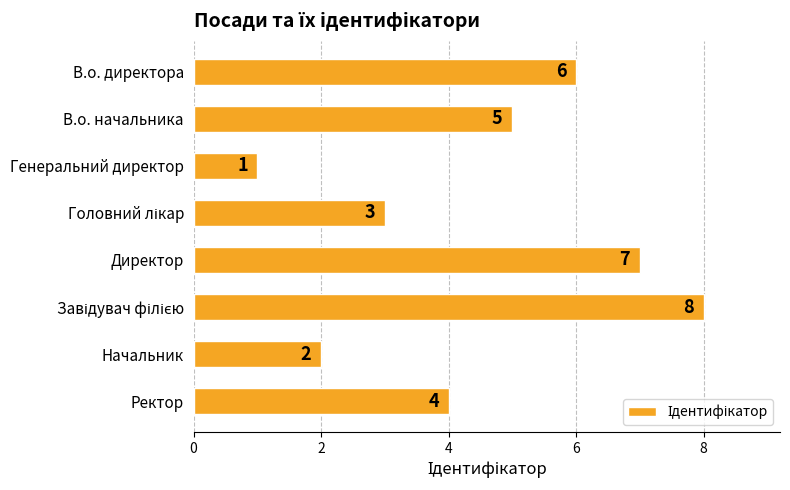

What is the greatest value displayed?

8